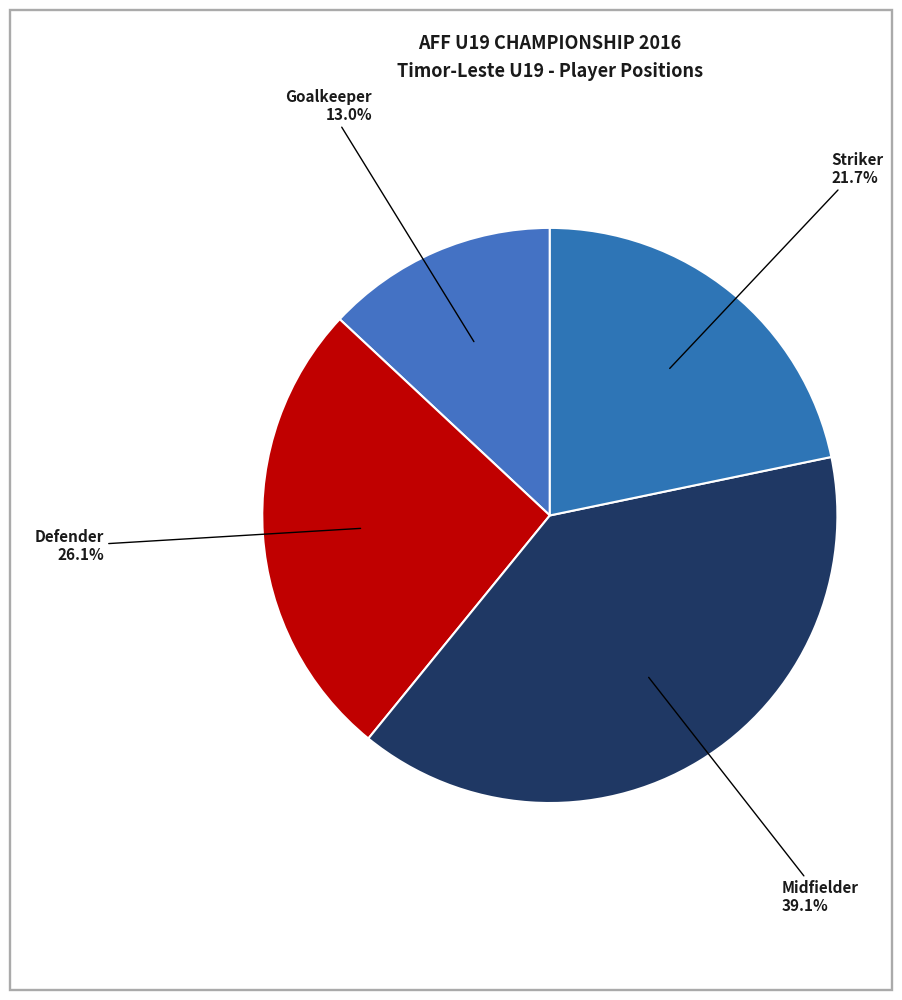

True or false: Defender accounts for 17% of the total.

False